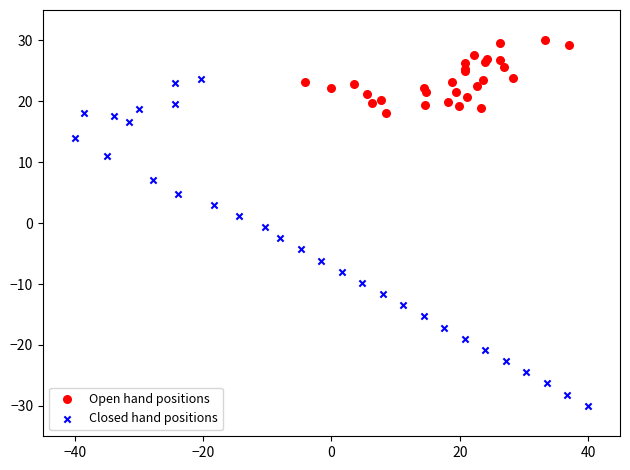

What are all the series names shown in the legend?

Open hand positions, Closed hand positions